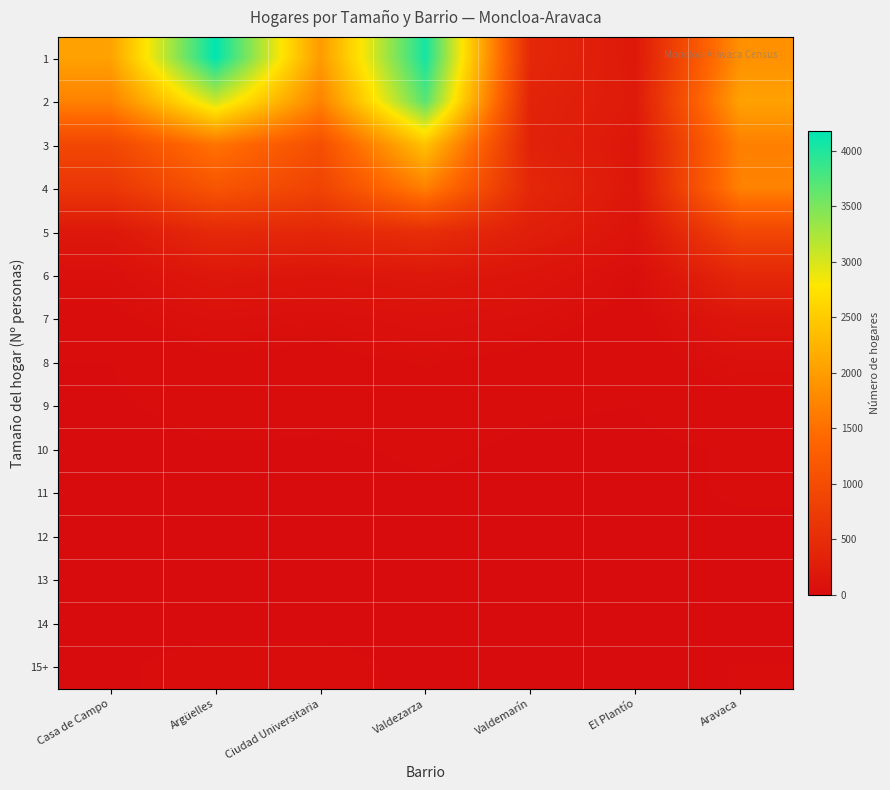

Which label corresponds to the largest value in the chart?

Argüelles